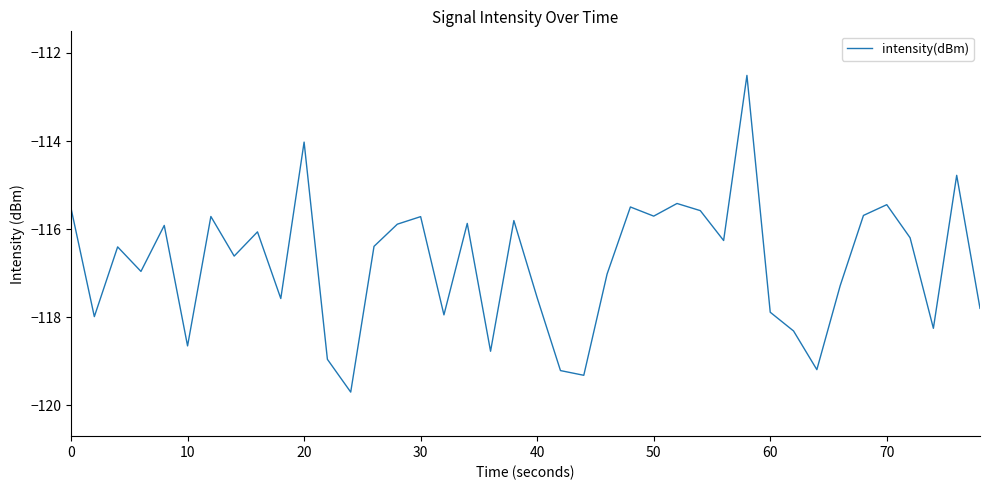

How many interior local valleys (lower than both neighbors) does the data have?

13